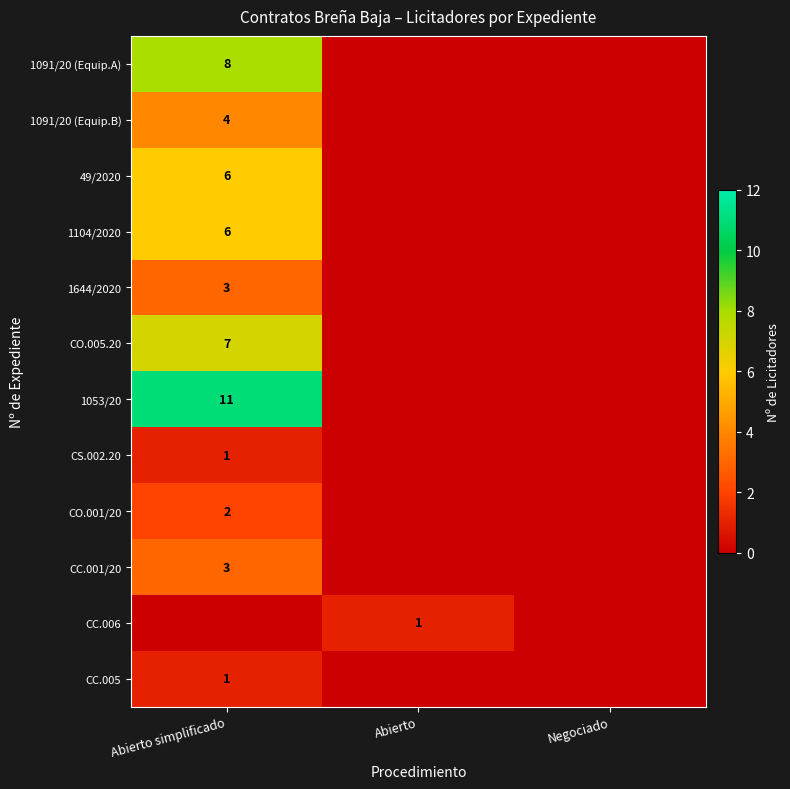

Is it true that 1053/20 equals 19 at Abierto simplificado?

False